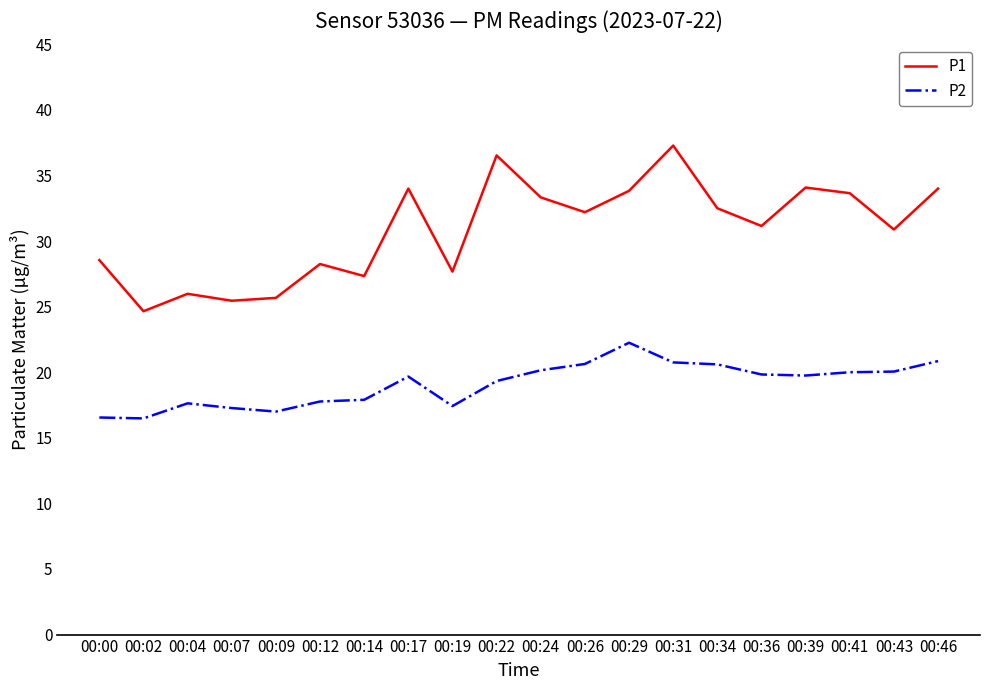

The P1 series shows 8.2 at 00:39. True or false?

False